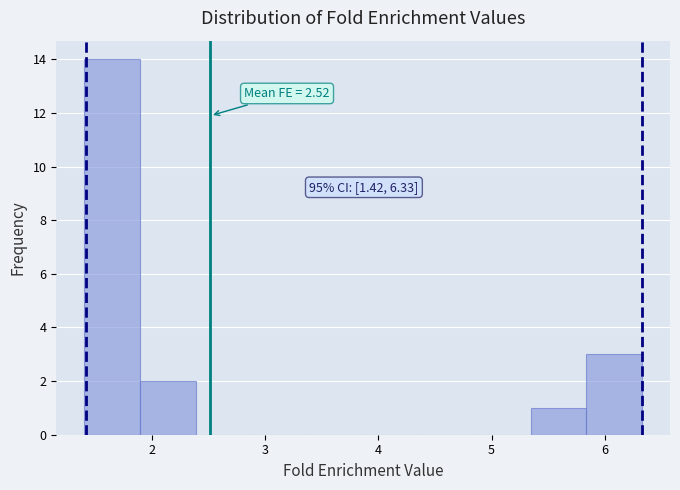

Over which range of the x-axis is the bar tallest?

1.4 to 1.9